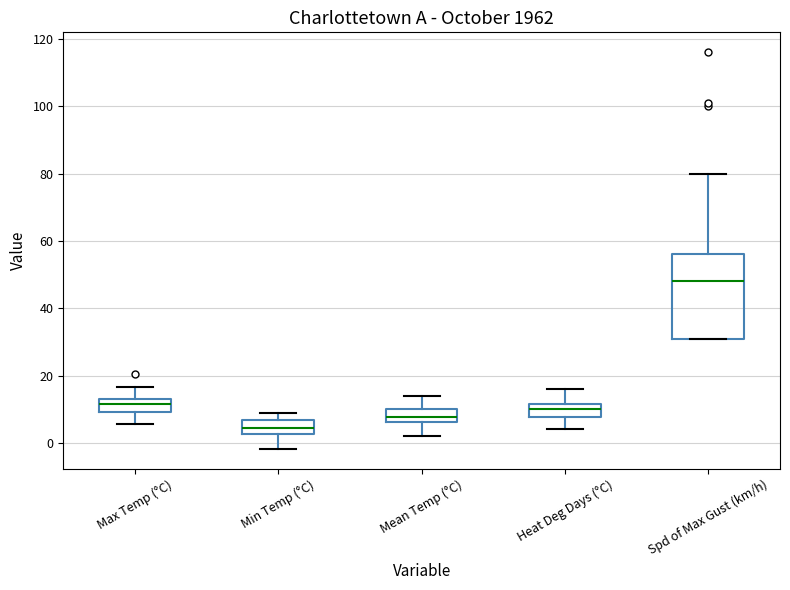

Reading left to right, read every box against the y-axis: the position of its median line, the range the box covers, and the ends of its whiskers. The values are not printed on the chart, so give them approximately, as read against the axis.

Max Temp (°C): median 12, box 10 to 14, whiskers 6 to 16
Min Temp (°C): median 4, box 2 to 6, whiskers -2 to 8
Mean Temp (°C): median 8, box 6 to 10, whiskers 2 to 14
Heat Deg Days (°C): median 10, box 8 to 12, whiskers 4 to 16
Spd of Max Gust (km/h): median 48, box 32 to 56, whiskers 32 to 80